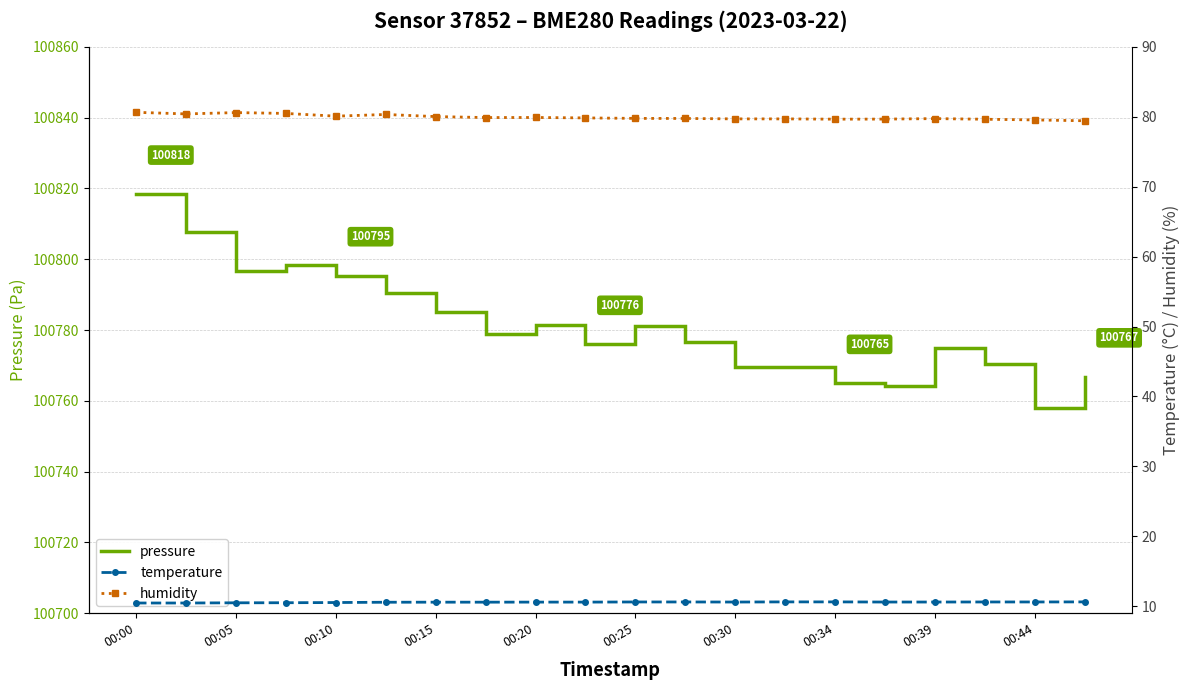

What is the value of the humidity point at the 5th from the left?

80.1